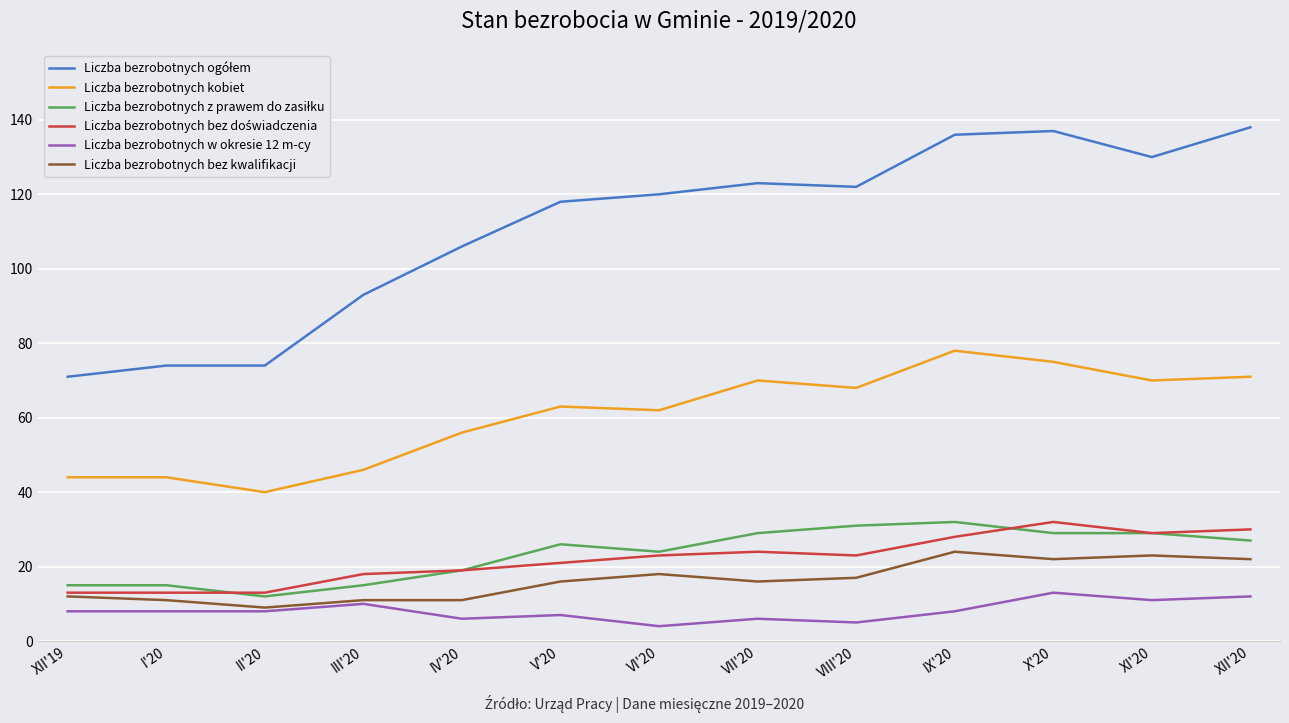

True or false: Liczba bezrobotnych kobiet and Liczba bezrobotnych bez kwalifikacji cross at least once.

False